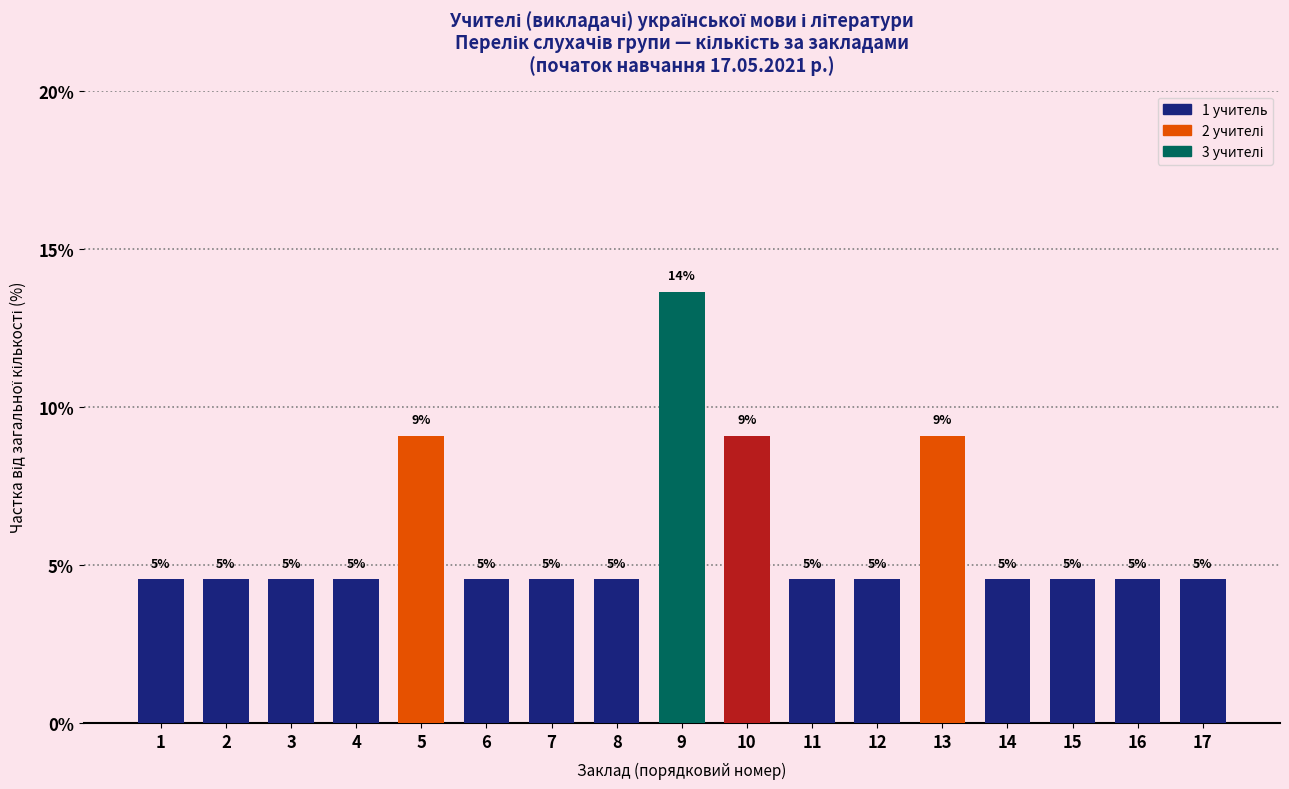

What is the sum of the values at 2 and 6?

9.1